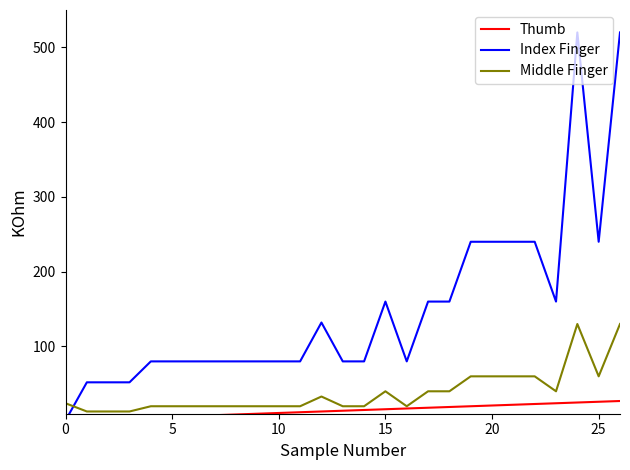

True or false: Index Finger and Thumb cross at least once.

False